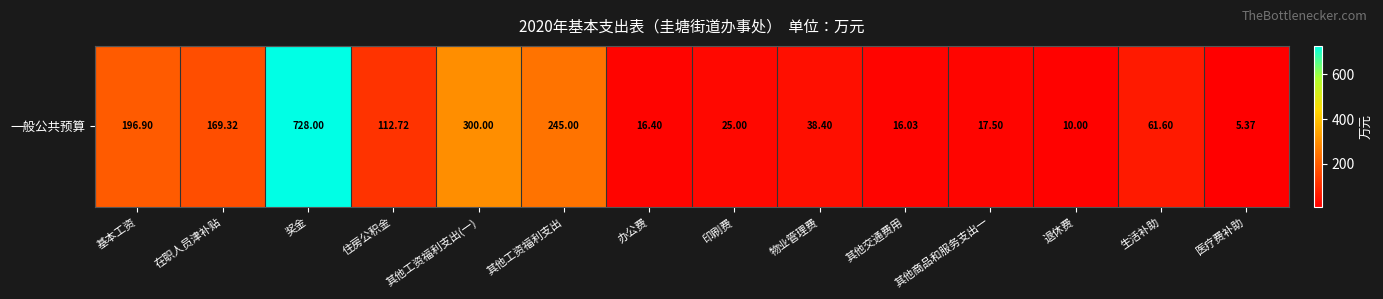

At which label does the data first exceed 61?

基本工资